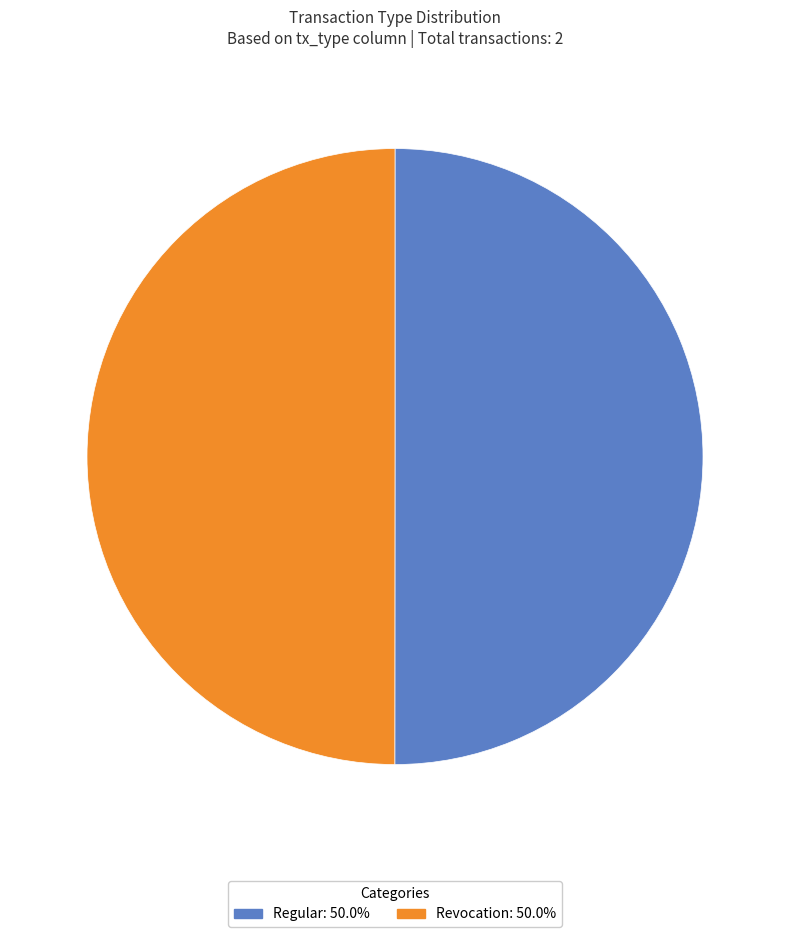

How many slices are in this pie chart?

2